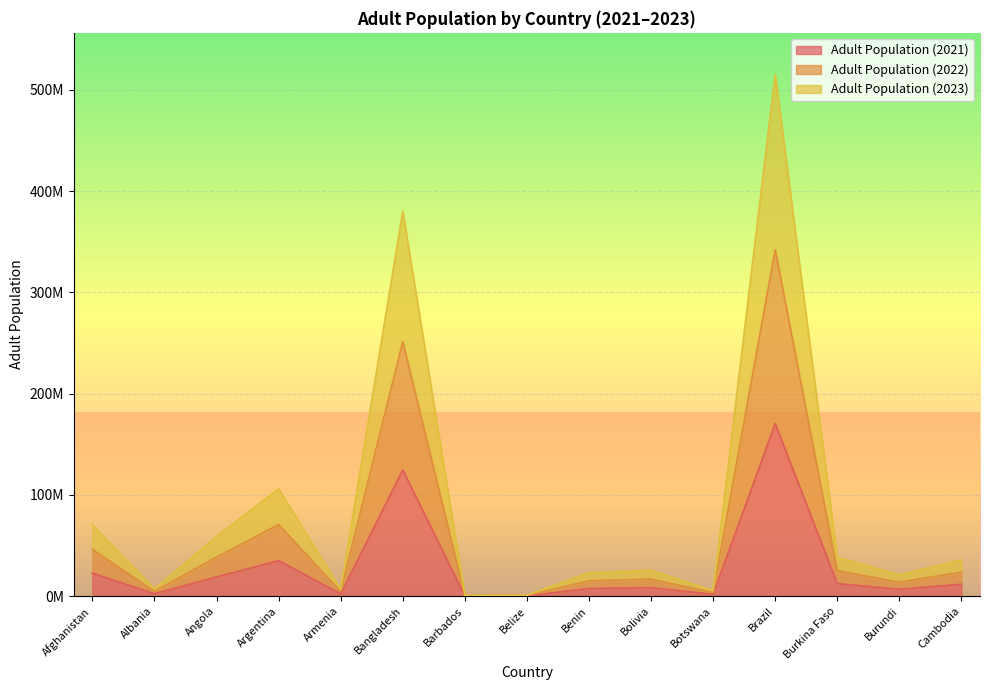

How many categories are shown in the chart?

15